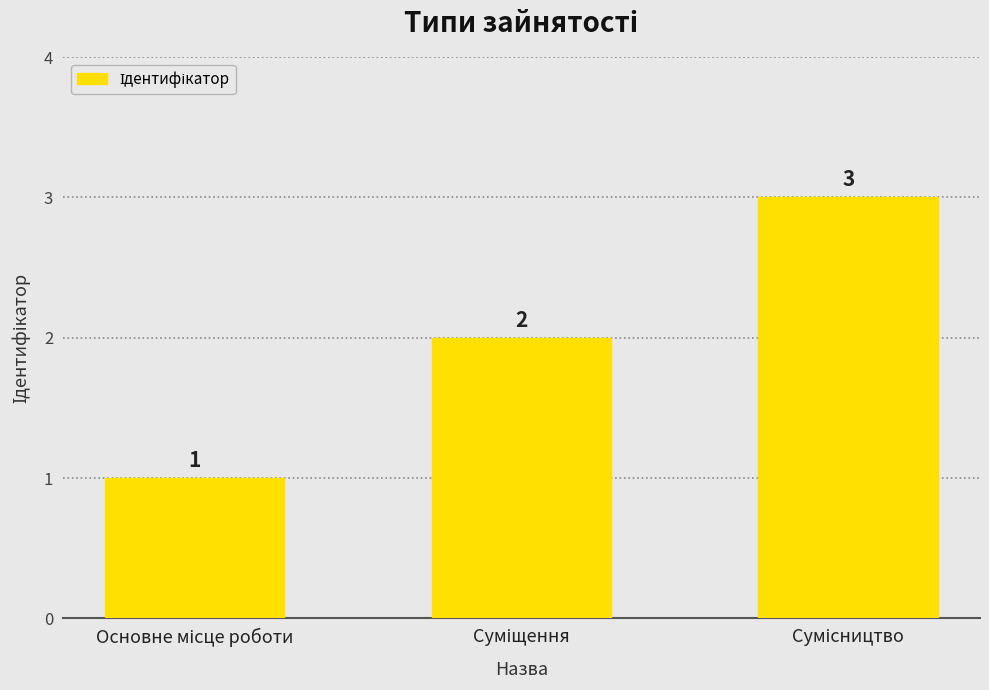

Count the number of categories in the chart.

3